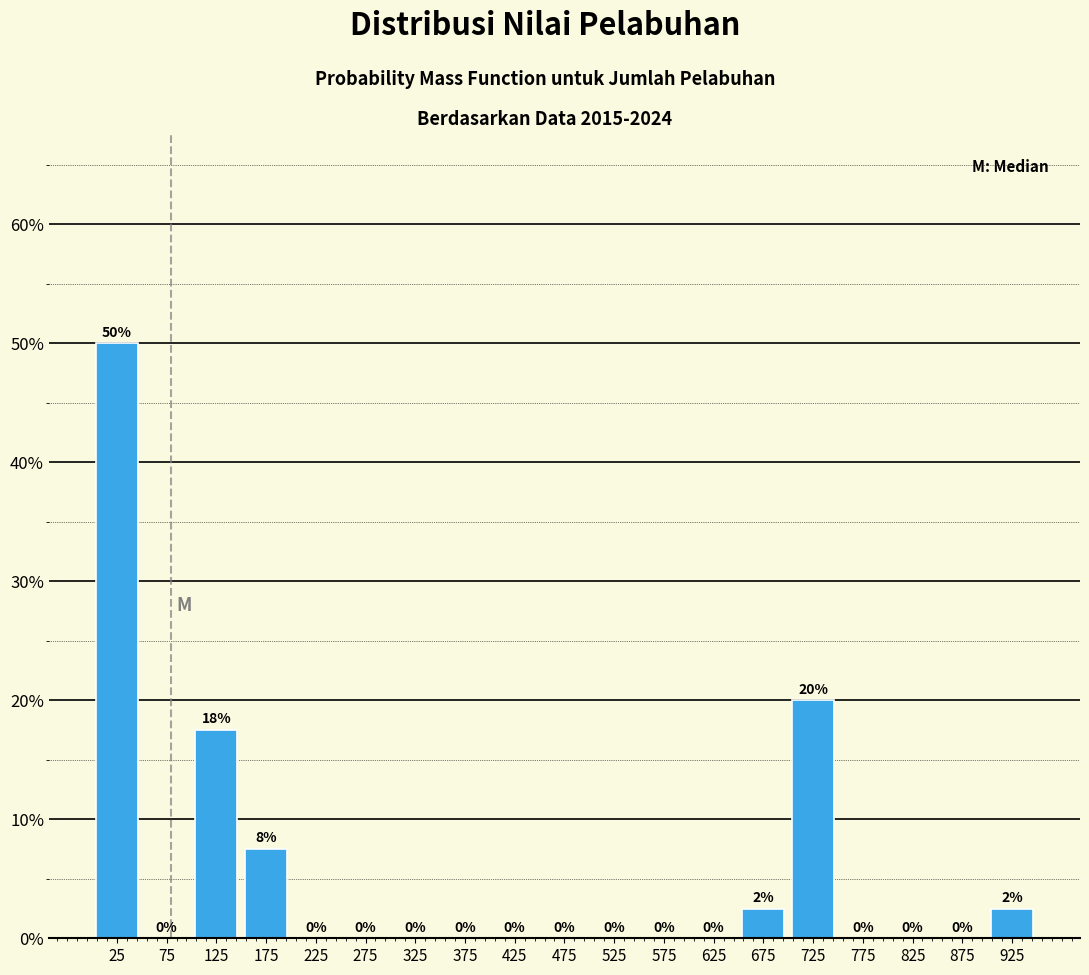

Over which range of the x-axis is the bar tallest?

0 to 50